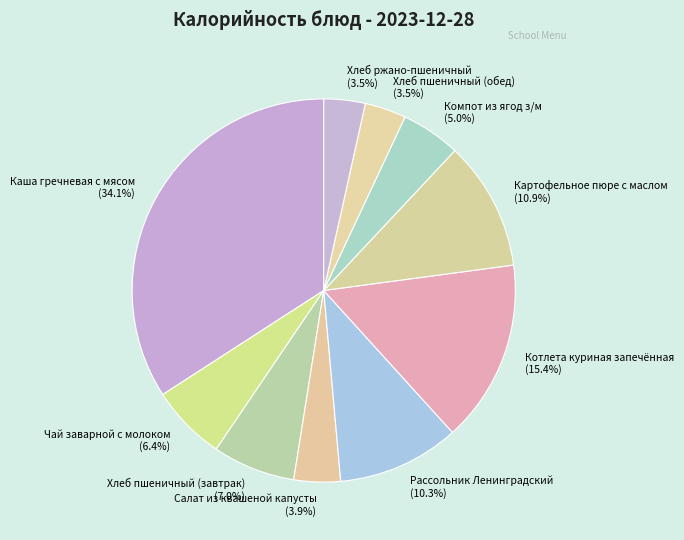

To the nearest percent, what is the average slice percentage?

10%